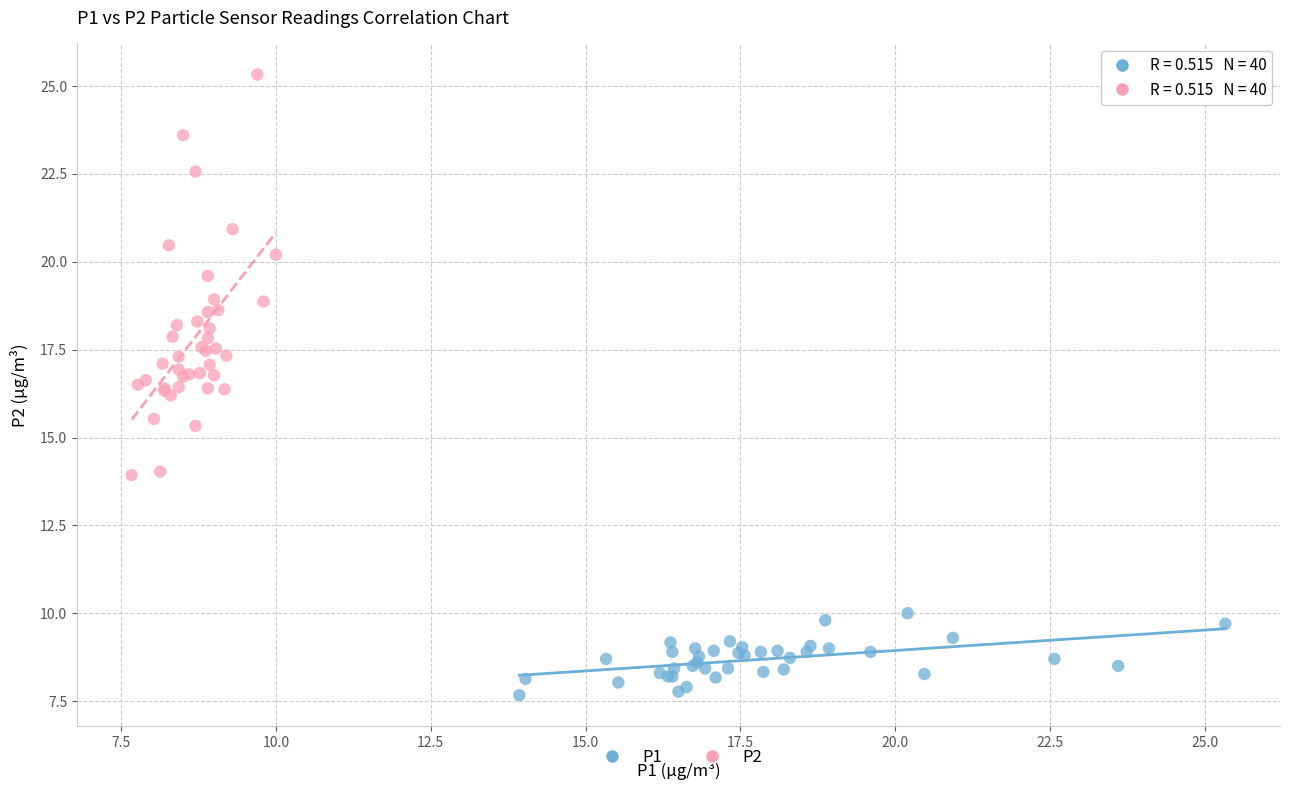

Which series has the largest Y range (max minus min)?

P2